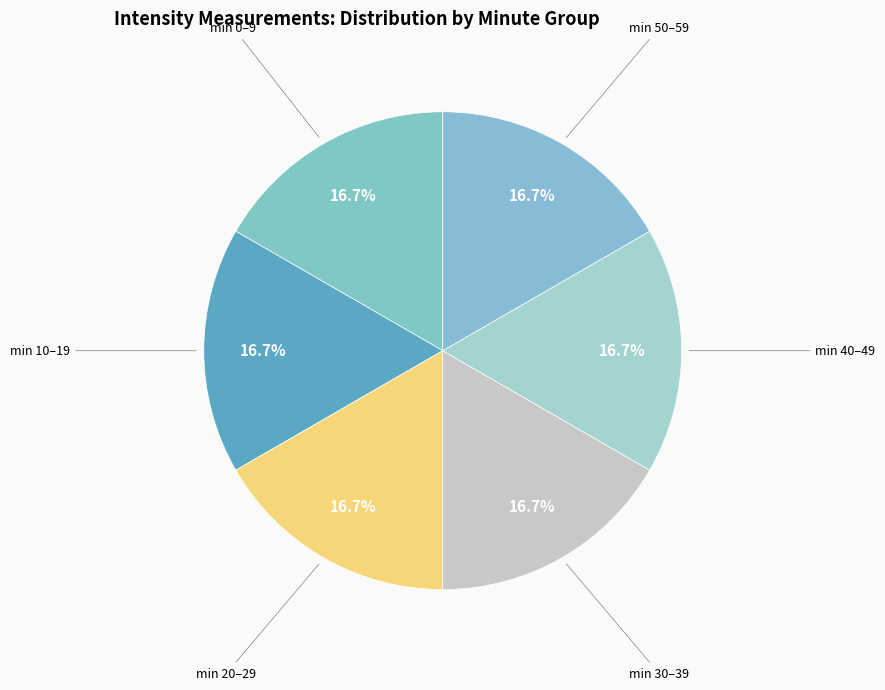

What percentage is NOT represented by min 30–39?

83.3%